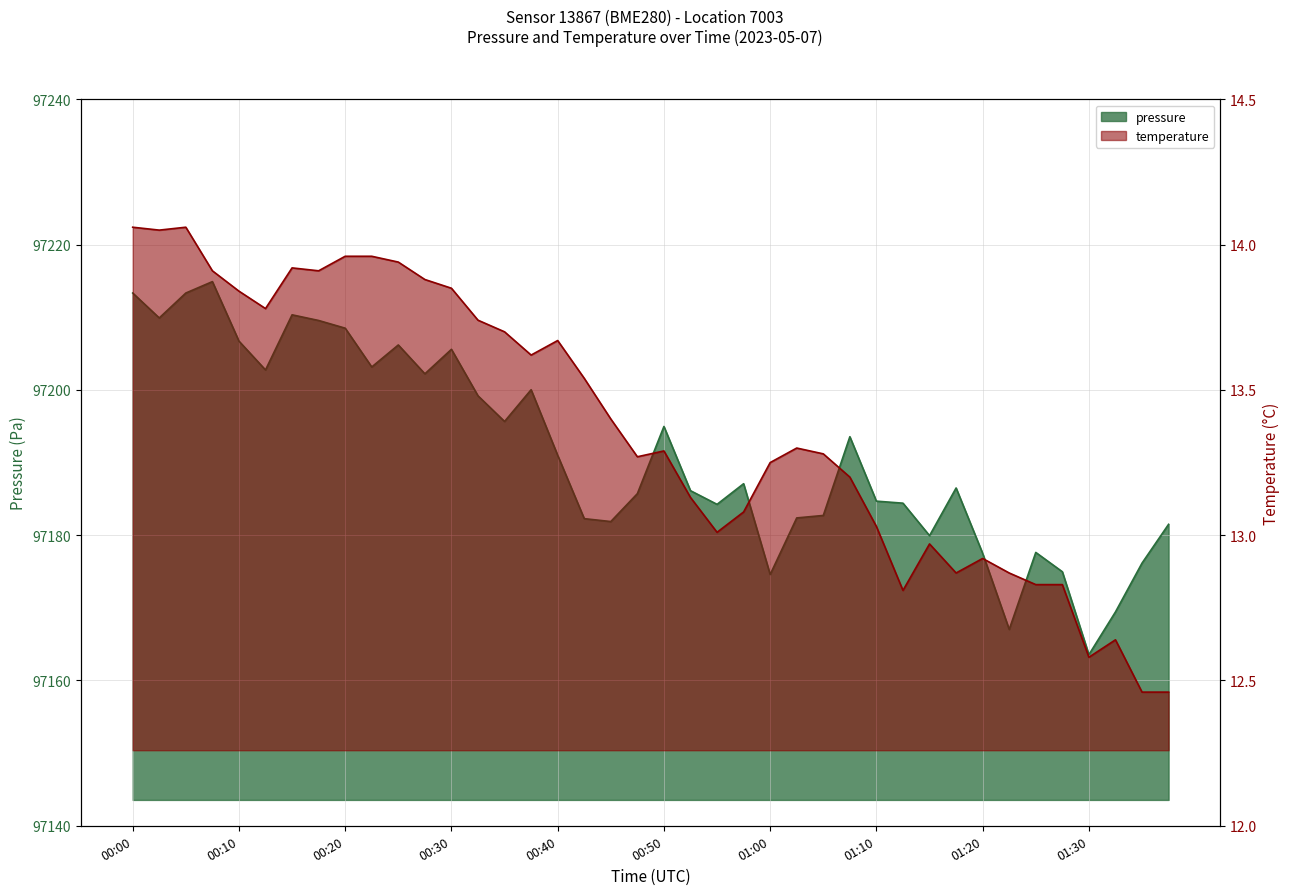

List the labels in order of pressure value, smallest first.

01:30, 01:22, 01:32, 01:00, 01:27, 01:35, 01:20, 01:25, 01:15, 01:37, 00:45, 00:42, 01:02, 01:05, 00:55, 01:12, 01:10, 00:47, 00:52, 01:17, 00:57, 00:40, 01:07, 00:50, 00:35, 00:32, 00:37, 00:27, 00:13, 00:22, 00:30, 00:25, 00:10, 00:20, 00:17, 00:03, 00:15, 00:00, 00:05, 00:08